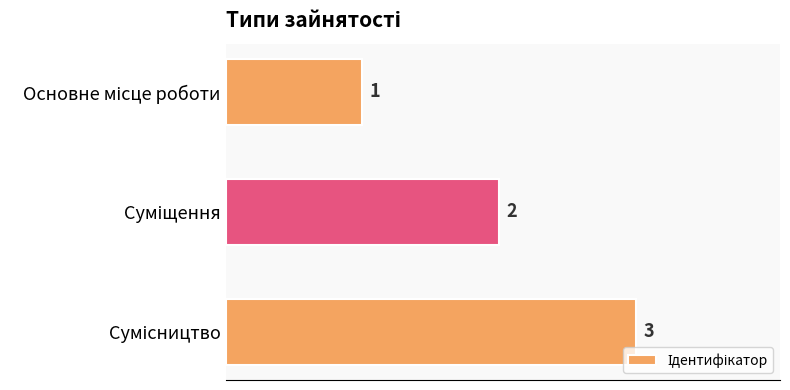

What is the greatest value displayed?

3